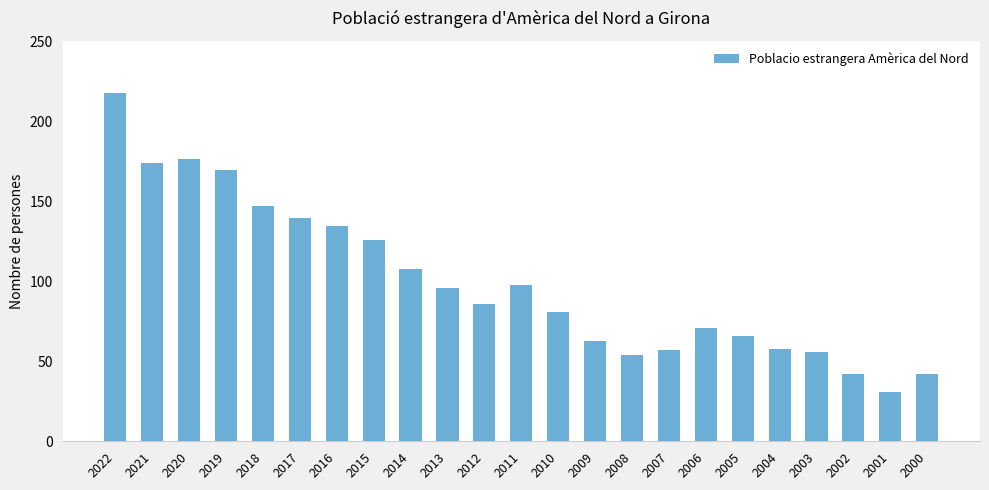

Count the number of categories in the chart.

23